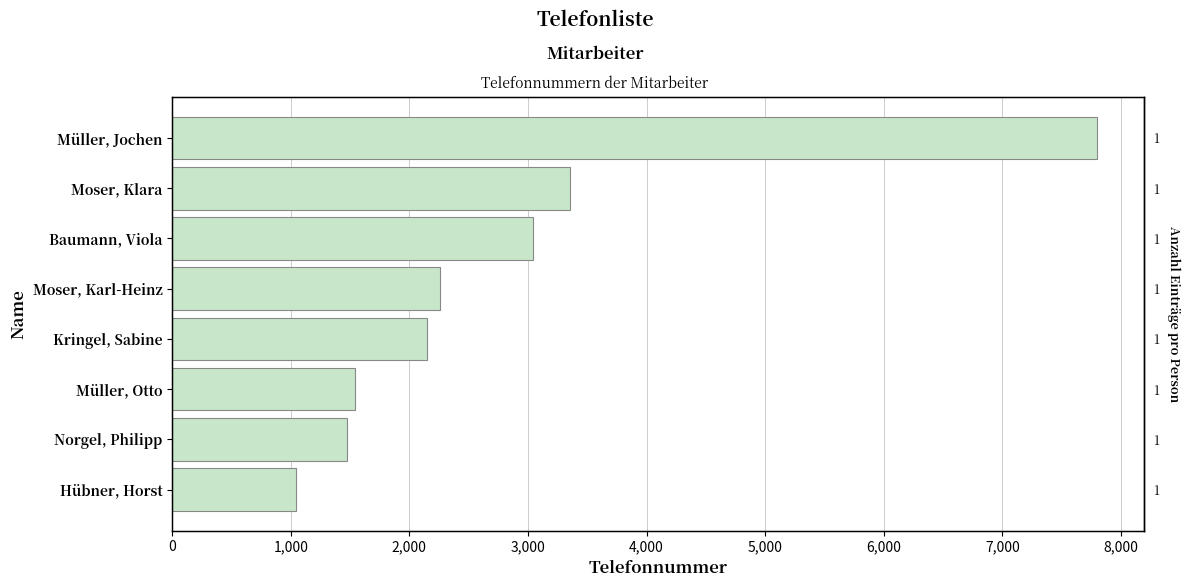

What is the difference between the maximum and minimum values?

6757